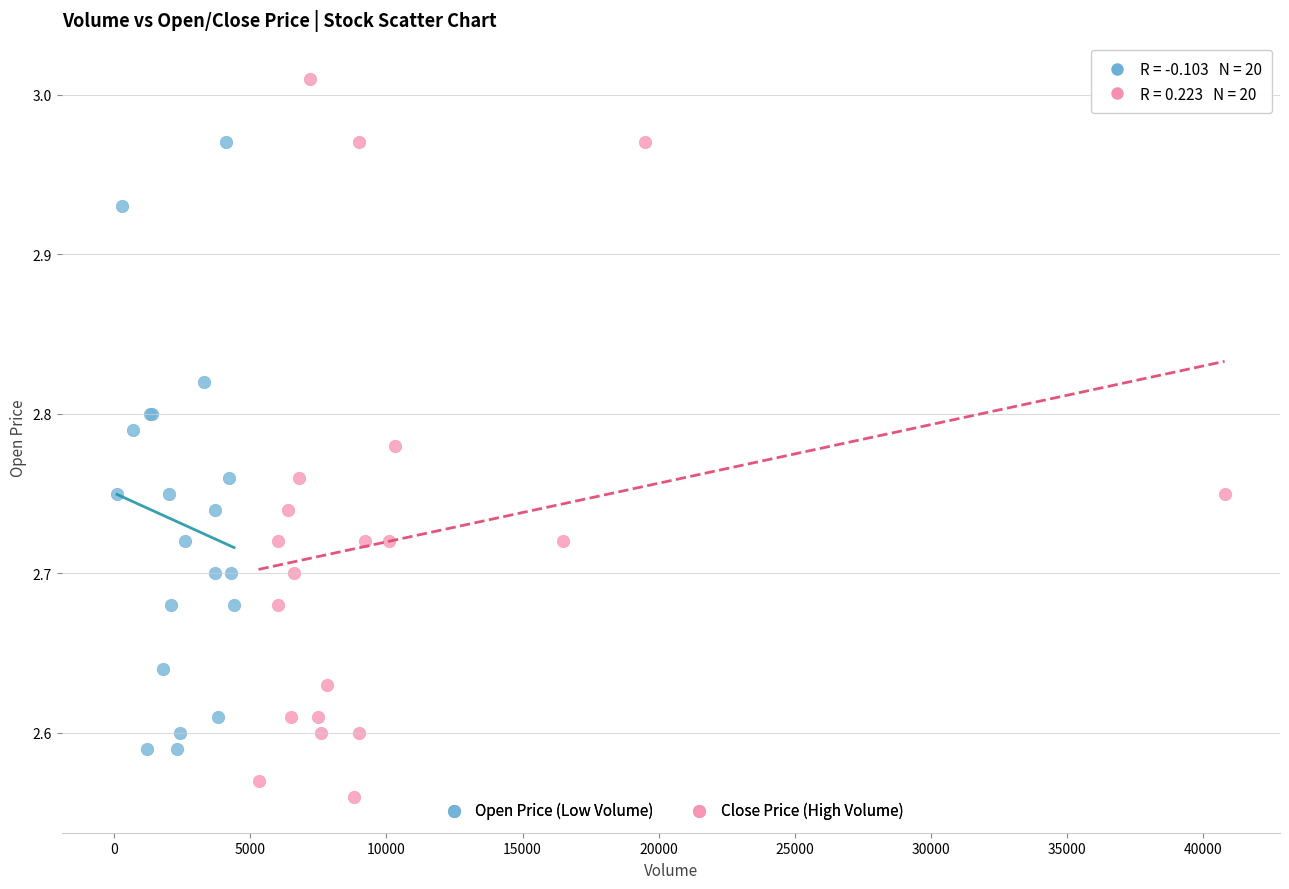

Which series contains the lowest Y value?

Close Price (High Volume)